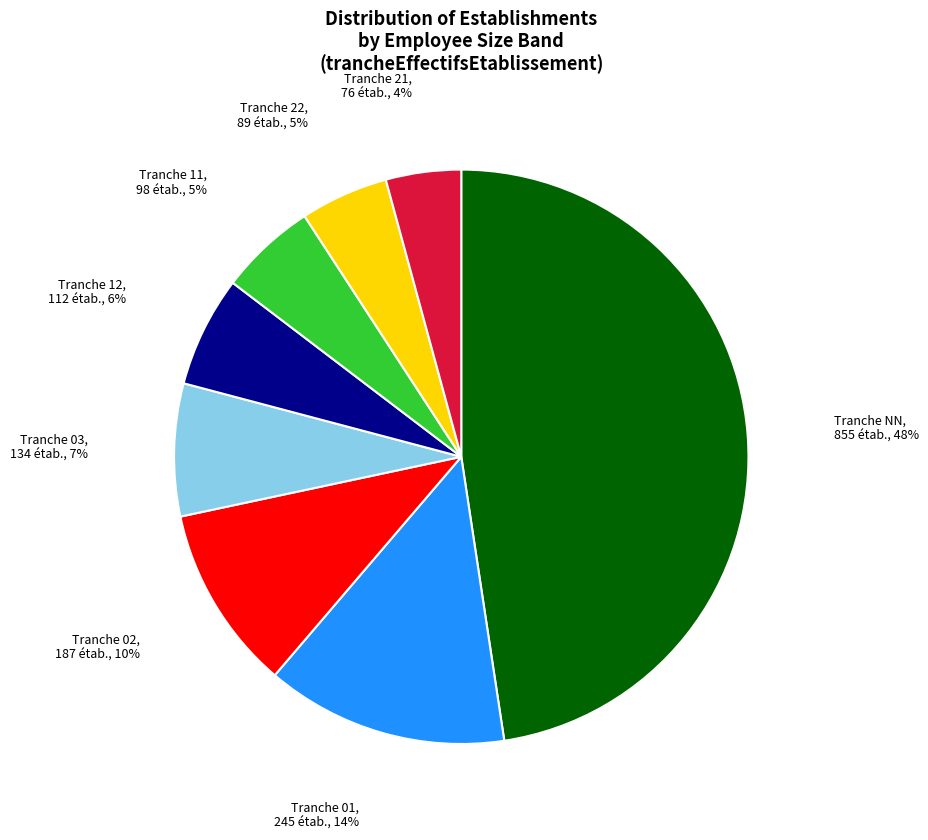

Is there any slice that represents more than half of the pie?

No